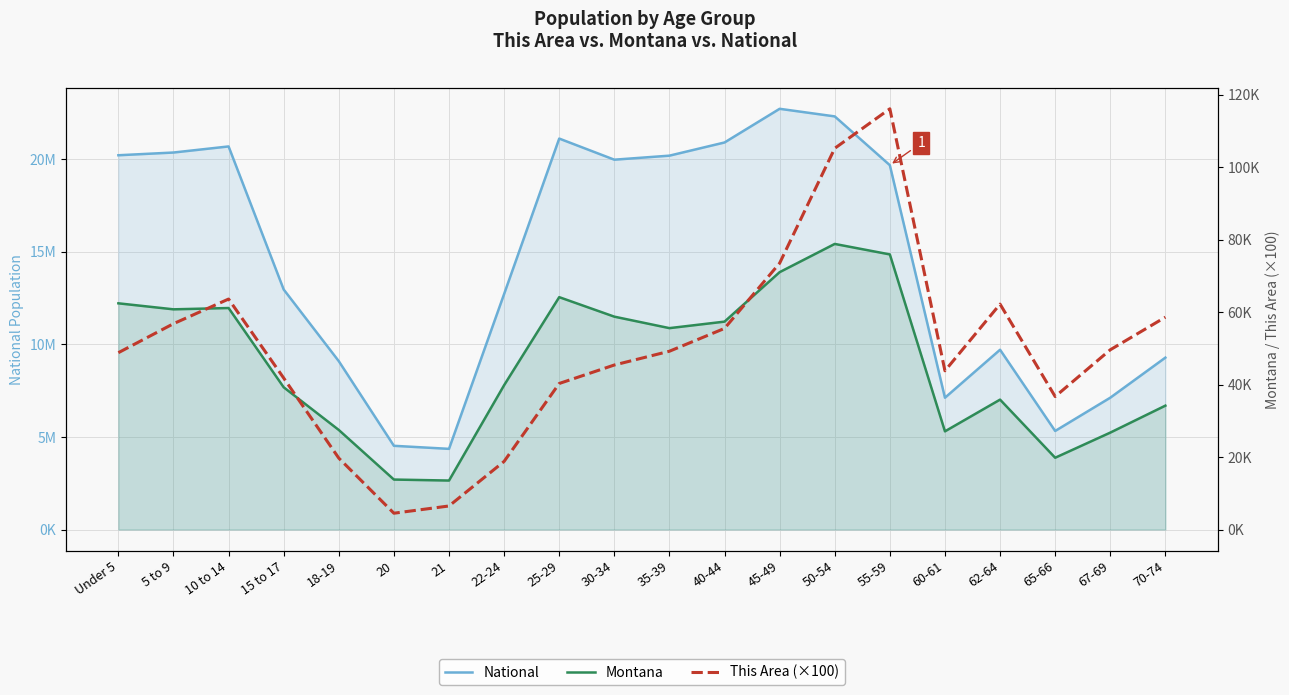

Which label corresponds to the largest value in the chart?

45-49